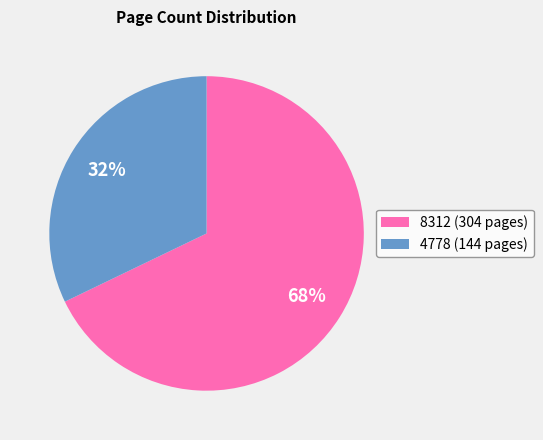

Which category has the smallest portion of the pie?

4778